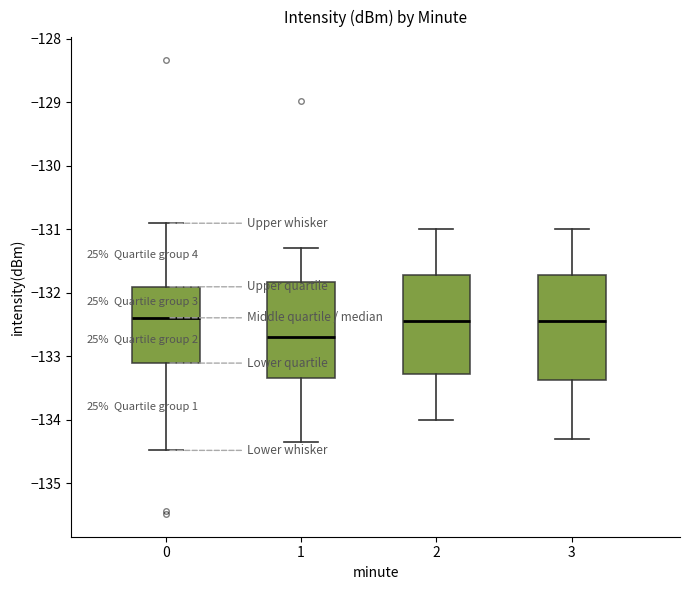

Reading left to right, read every box against the y-axis: the position of its median line, the range the box covers, and the ends of its whiskers. The values are not printed on the chart, so give them approximately, as read against the axis.

0: median -132.4, box -133.1 to -131.9, whiskers -134.5 to -130.9
1: median -132.7, box -133.3 to -131.8, whiskers -134.3 to -131.3
2: median -132.4, box -133.3 to -131.7, whiskers -134.0 to -131.0
3: median -132.4, box -133.4 to -131.7, whiskers -134.3 to -131.0